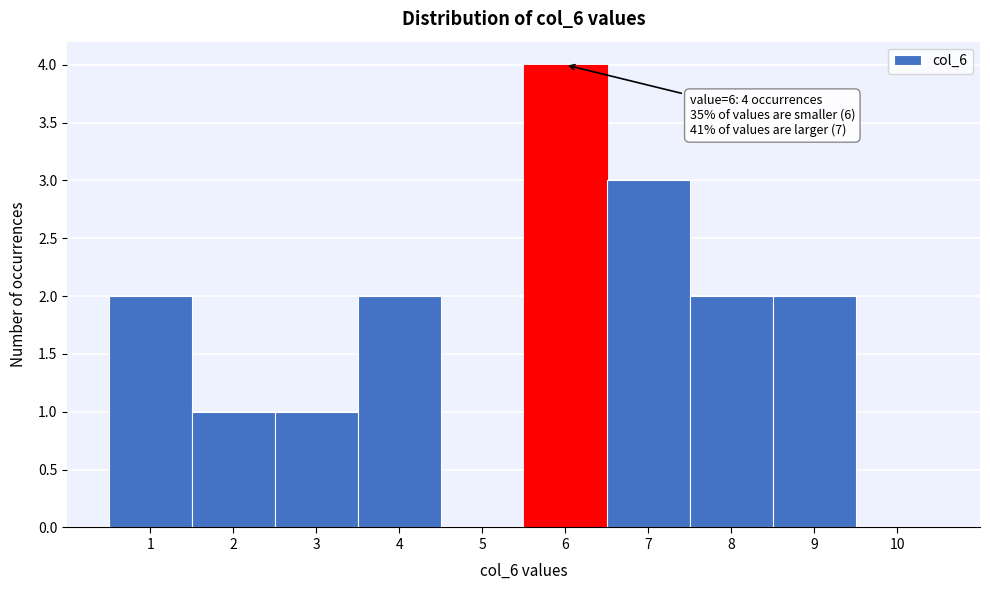

Which range on the x-axis has the tallest bar?

5.5 to 6.5